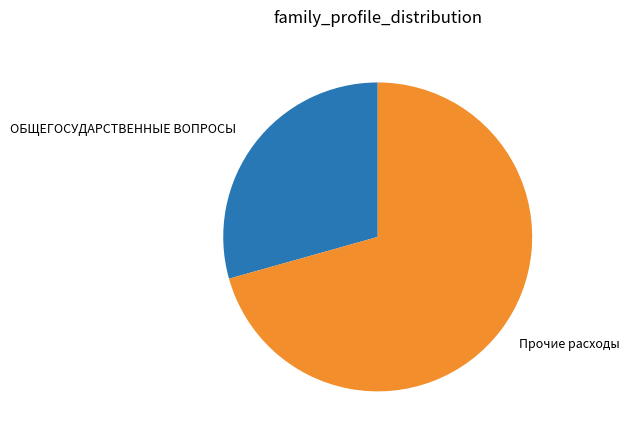

Is there a majority slice in this chart?

Yes